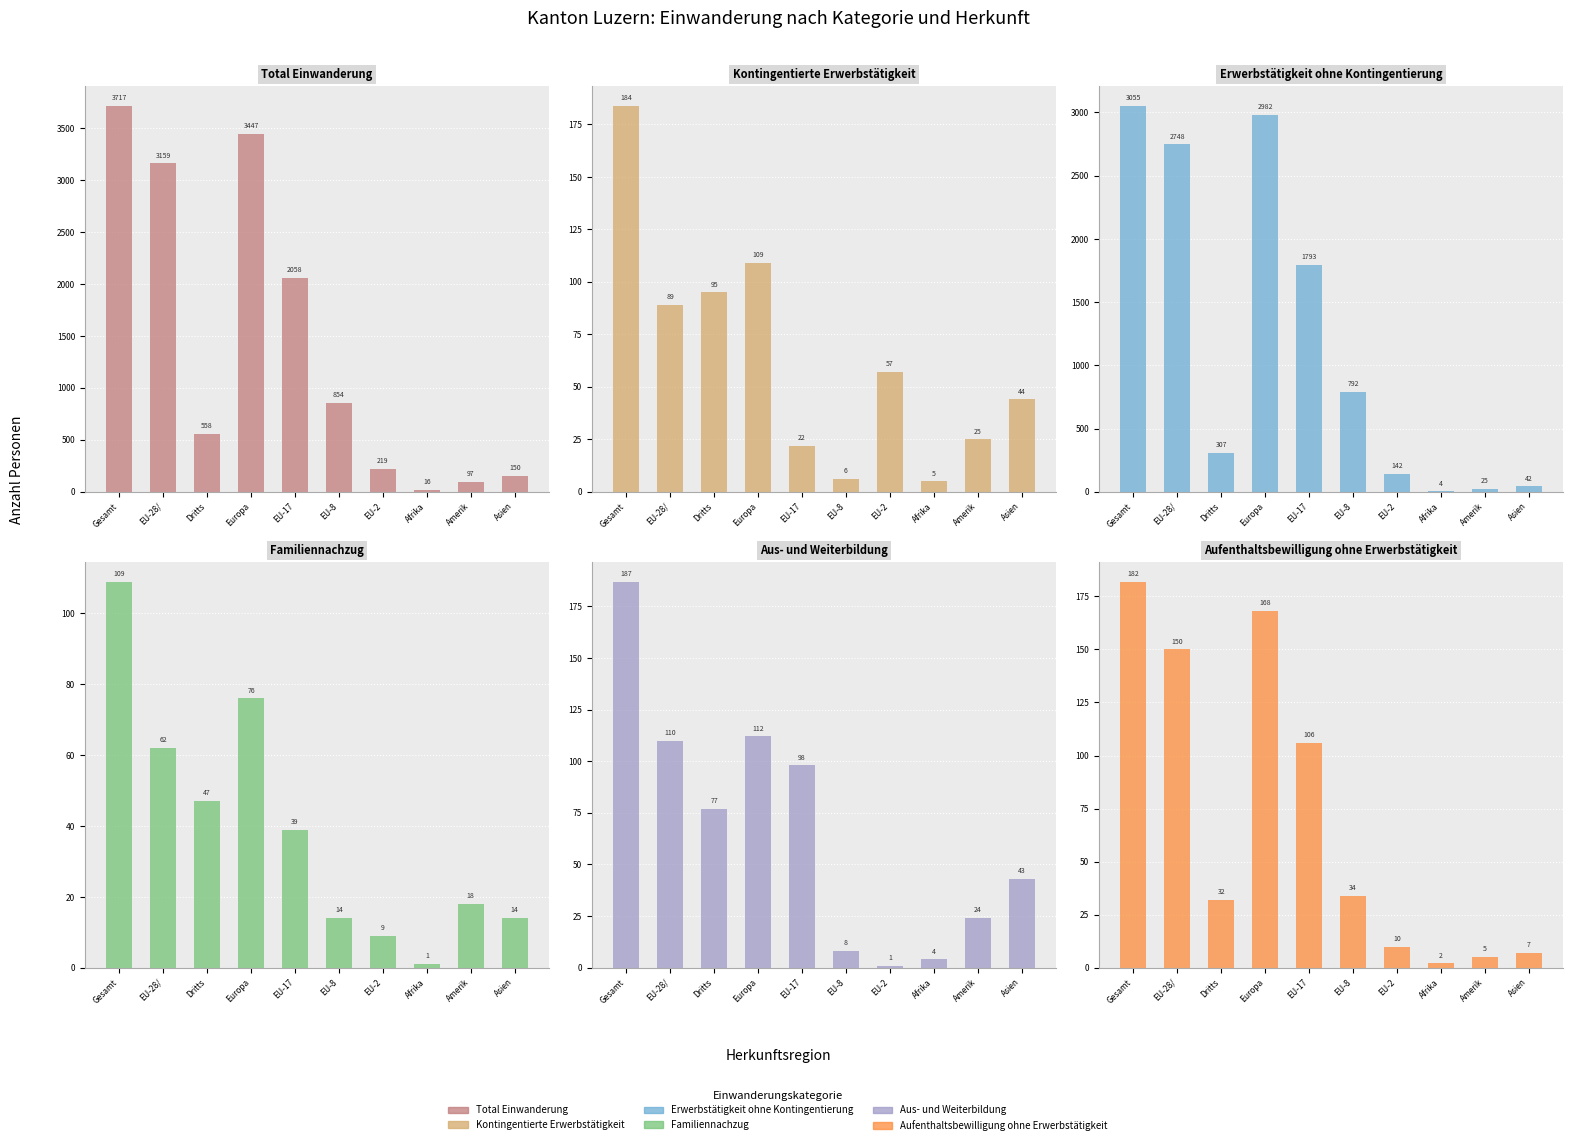

At which category is the sum across all series the highest?

Gesamt